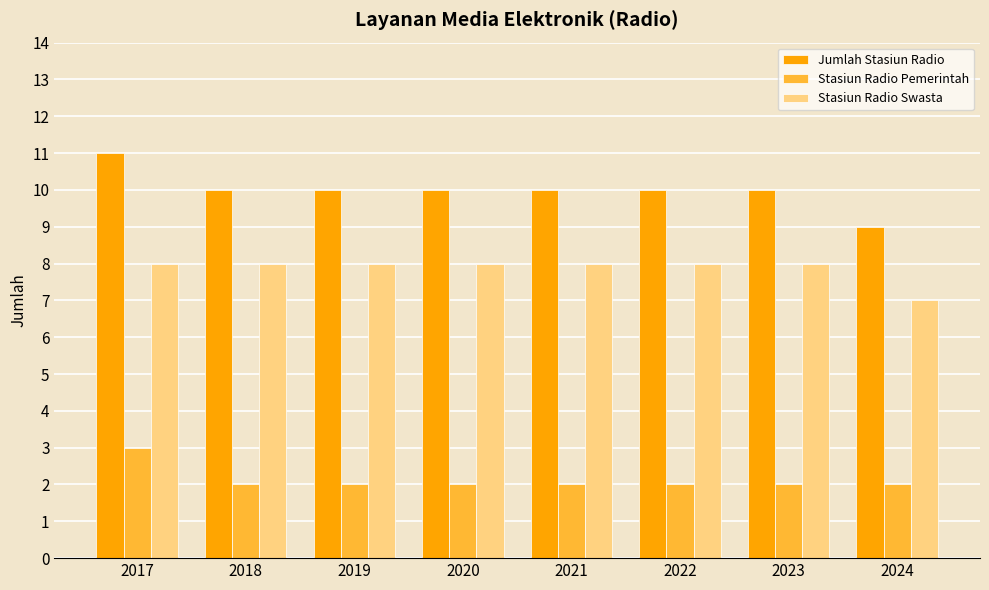

Reading left to right, transcribe all the data shown in this chart.

Jumlah Stasiun Radio: 11	10	10	10	10	10	10	9
Stasiun Radio Pemerintah: 3	2	2	2	2	2	2	2
Stasiun Radio Swasta: 8	8	8	8	8	8	8	7